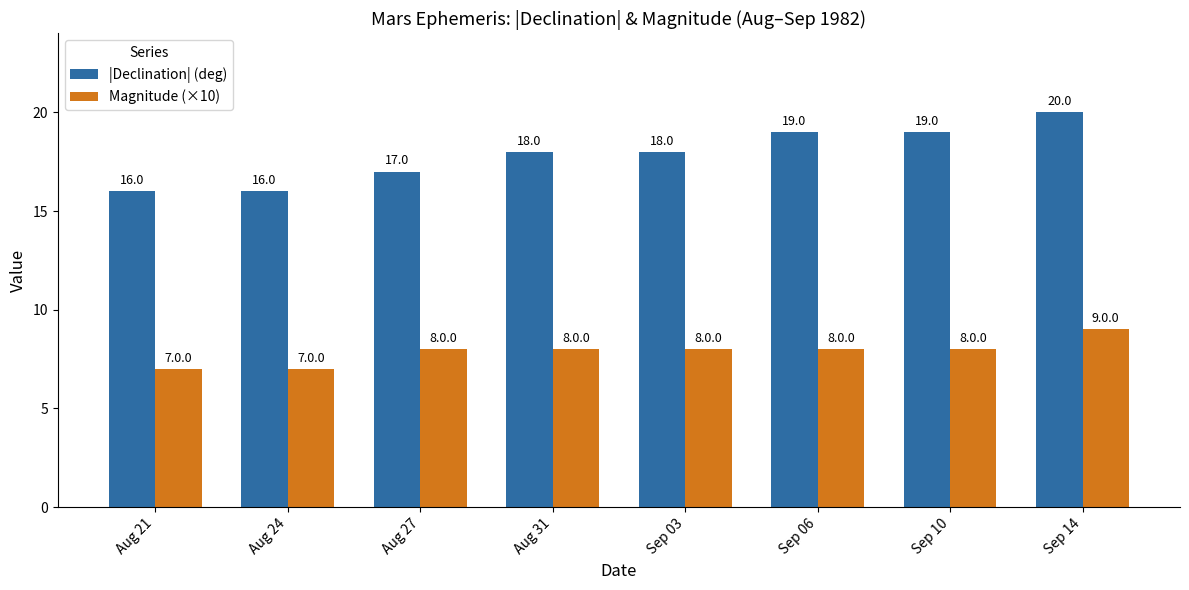

At how many categories does at least one series exceed 9?

8